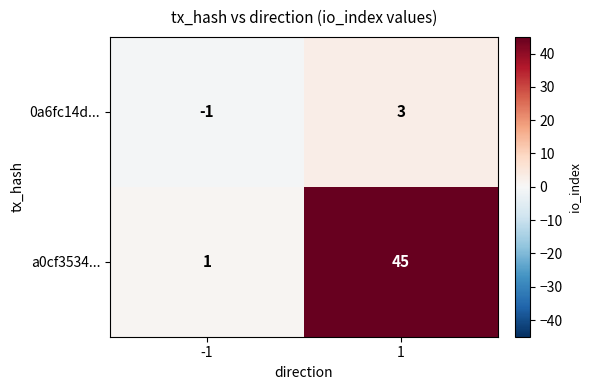

Is the value of a0cf3534... at 1 greater than the value of 0a6fc14d... at 1?

Yes